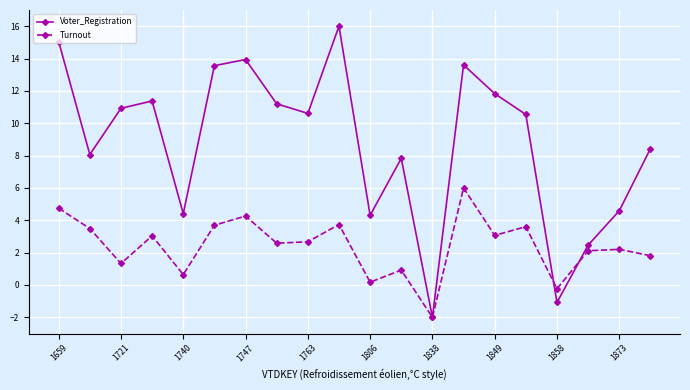

True or false: Voter_Registration has more than 0 points higher than both neighbors.

True